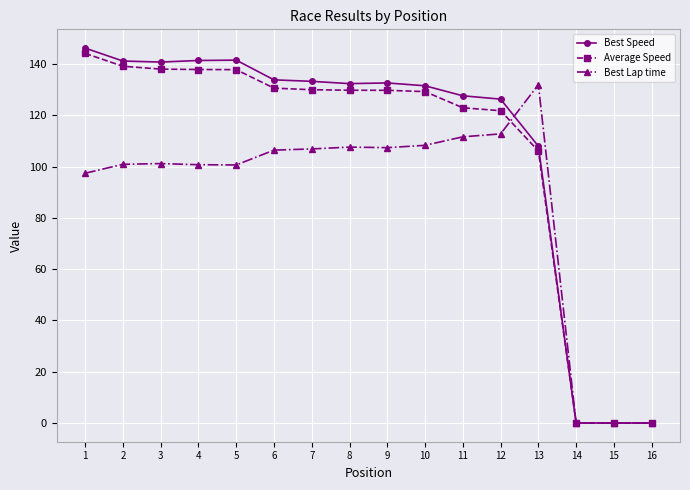

Which series has the largest range (max minus min)?

Best Speed